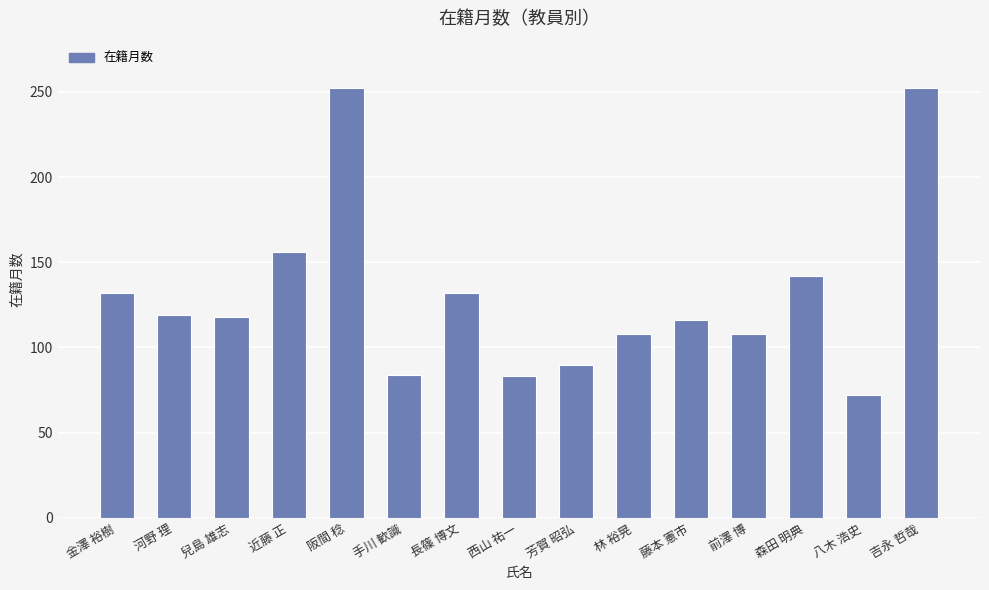

How many bars are there in total?

15